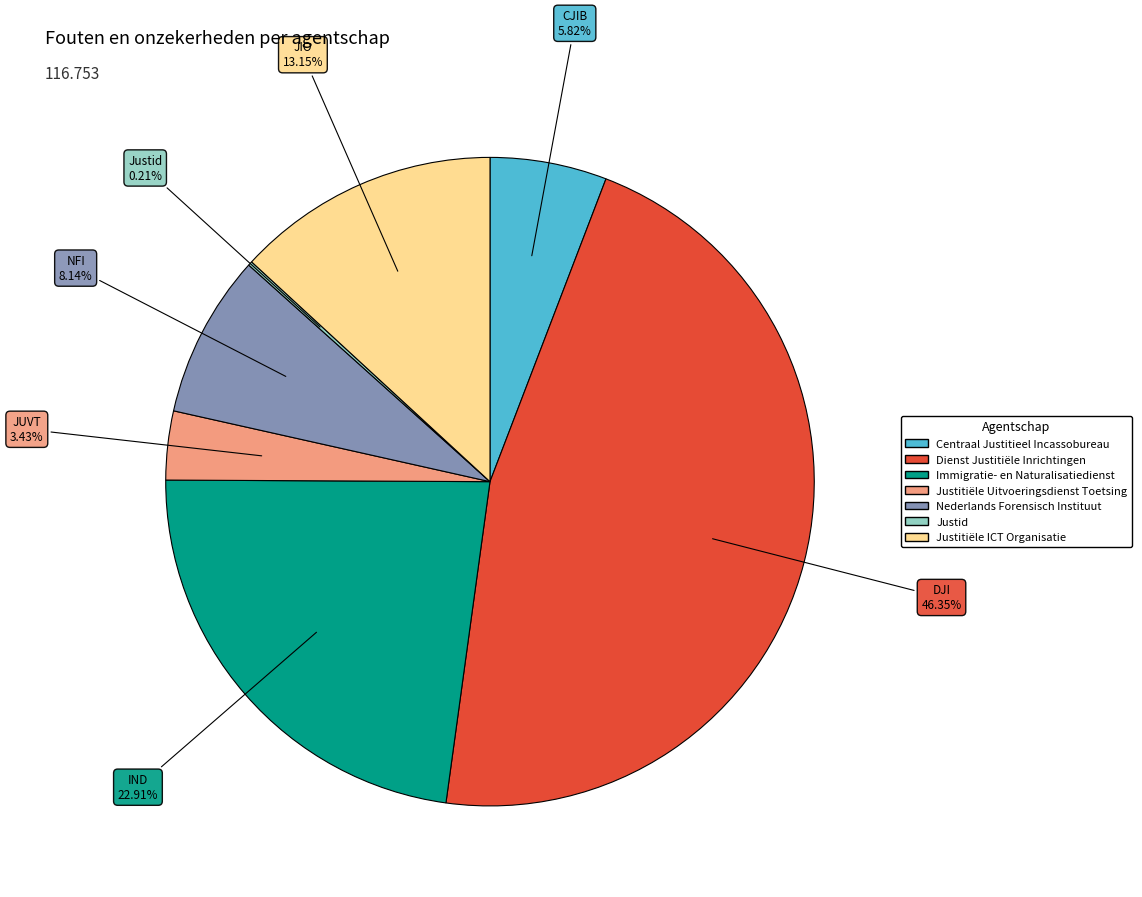

The Justitiële ICT Organisatie slice represents 27% of the pie. True or false?

False